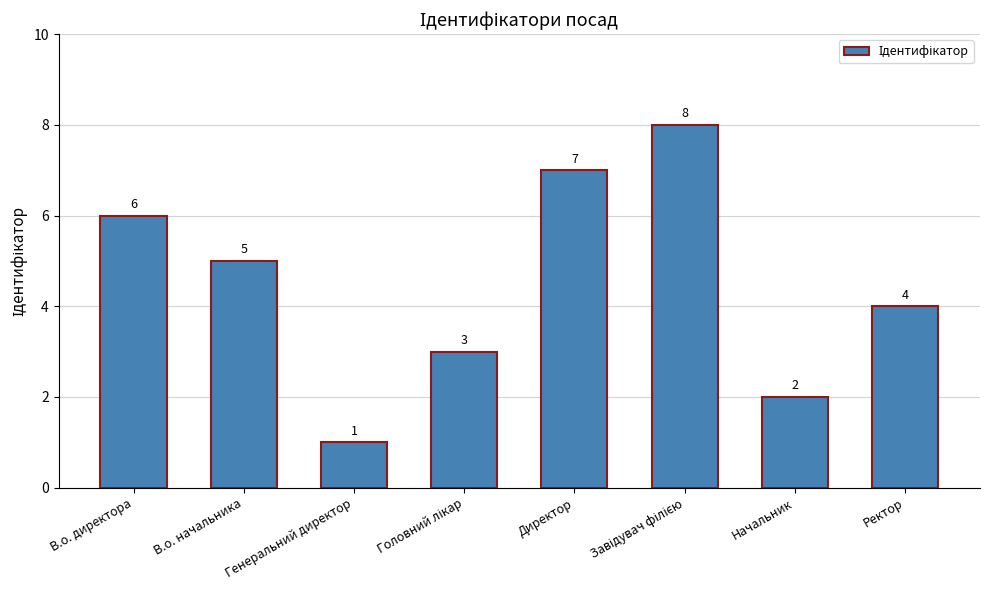

Which has a higher value, В.о. начальника or Ректор?

В.о. начальника